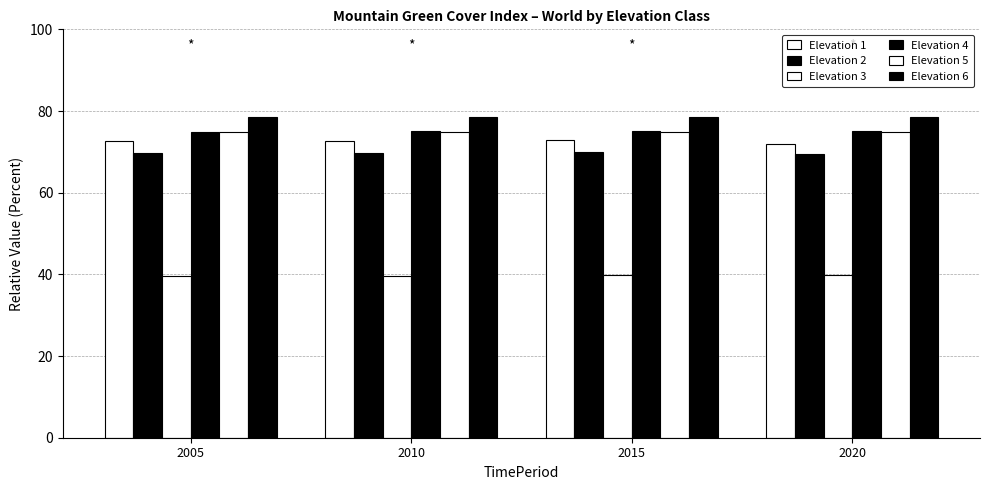

Is the value of Elevation 6 at 2005 greater than the value of Elevation 3 at 2005?

Yes